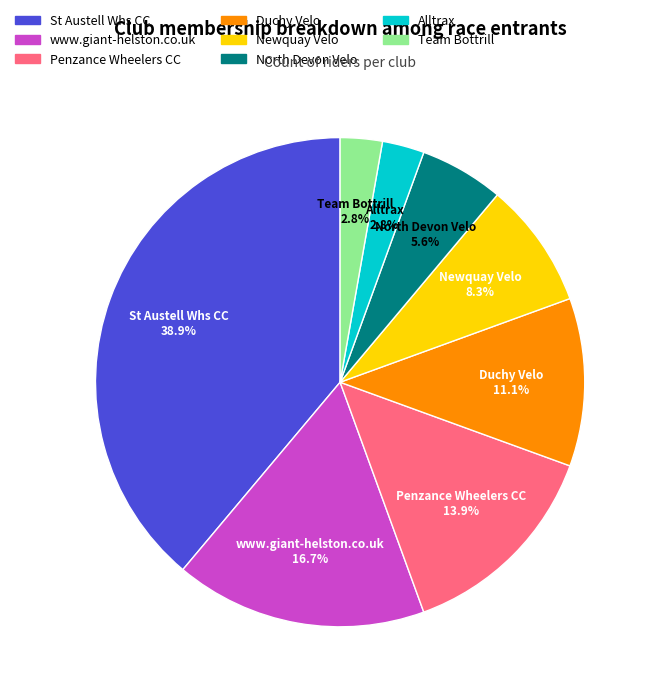

To the nearest percent, what is the difference between the largest and smallest slice percentages?

36%